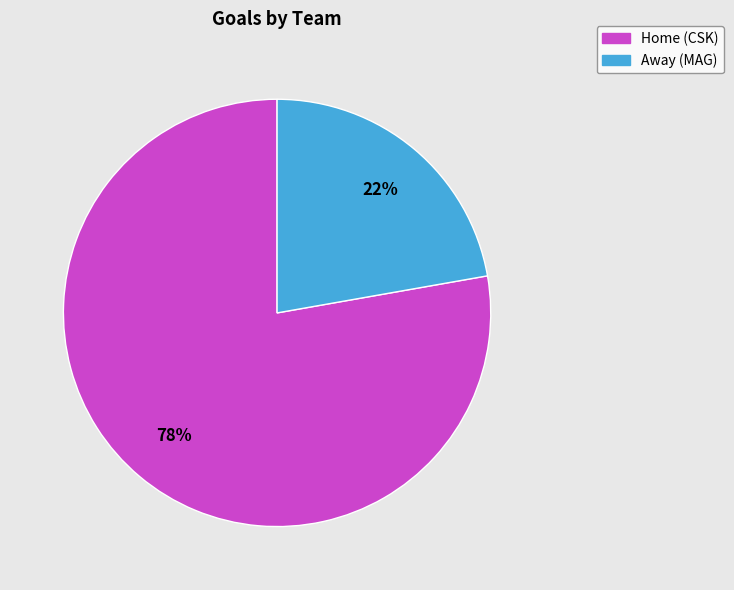

Which slice is the largest?

Home (CSK)